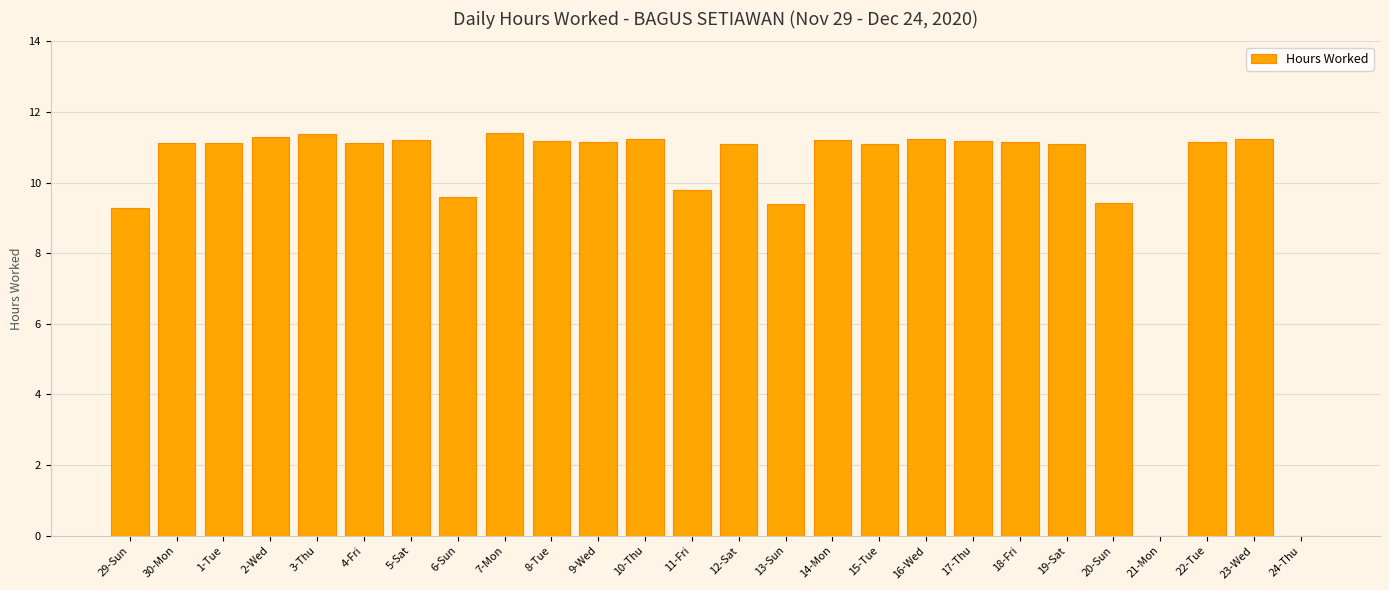

At which label does the data first exceed 11?

30-Mon